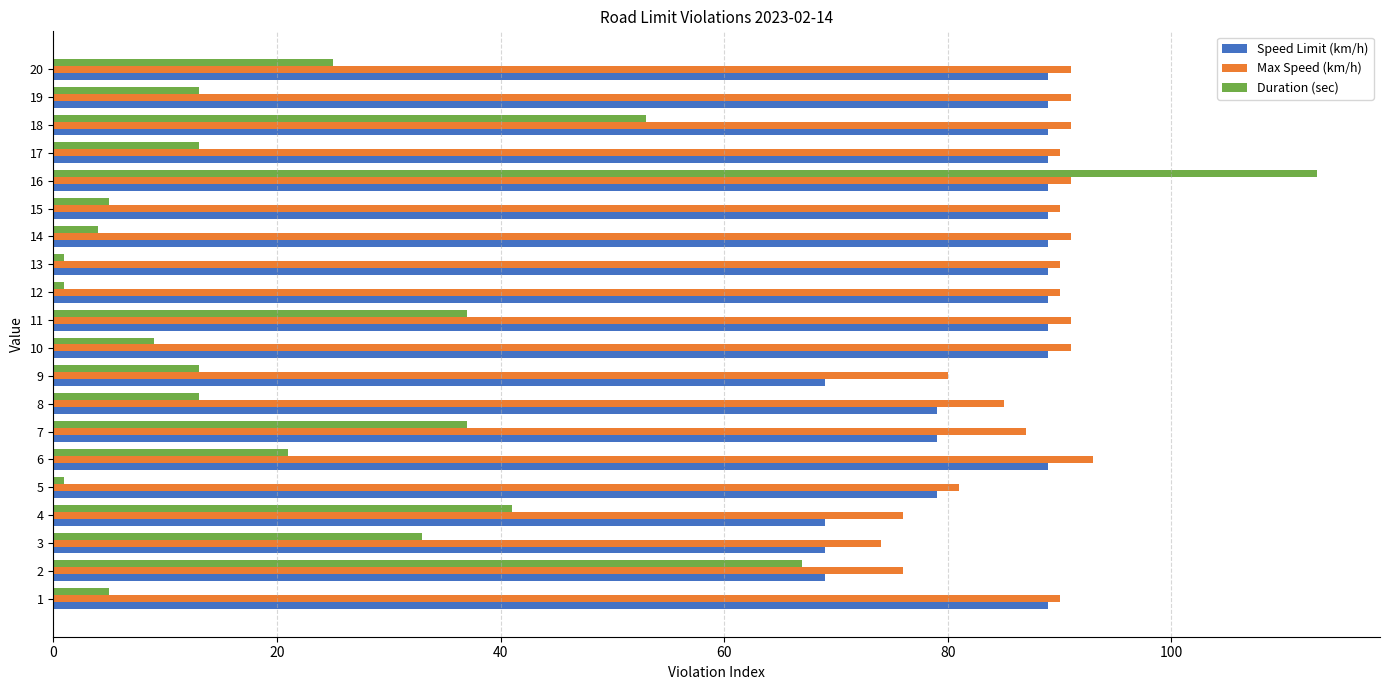

What is the average value of the Max Speed (km/h) series?

87